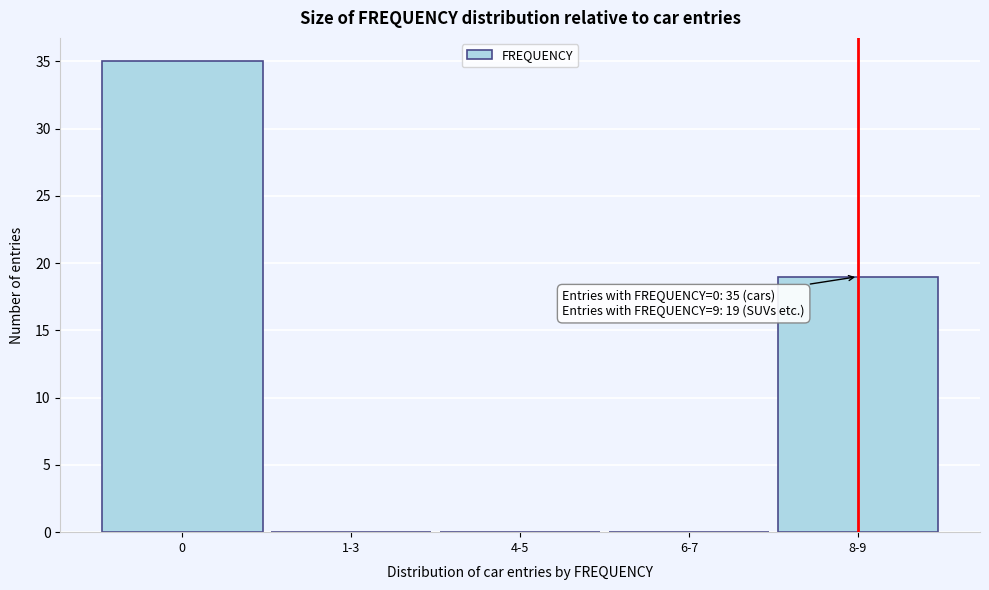

Reading left to right, list all the values displayed in this chart.

0=35	1-3=0	4-5=0	6-7=0	8-9=19